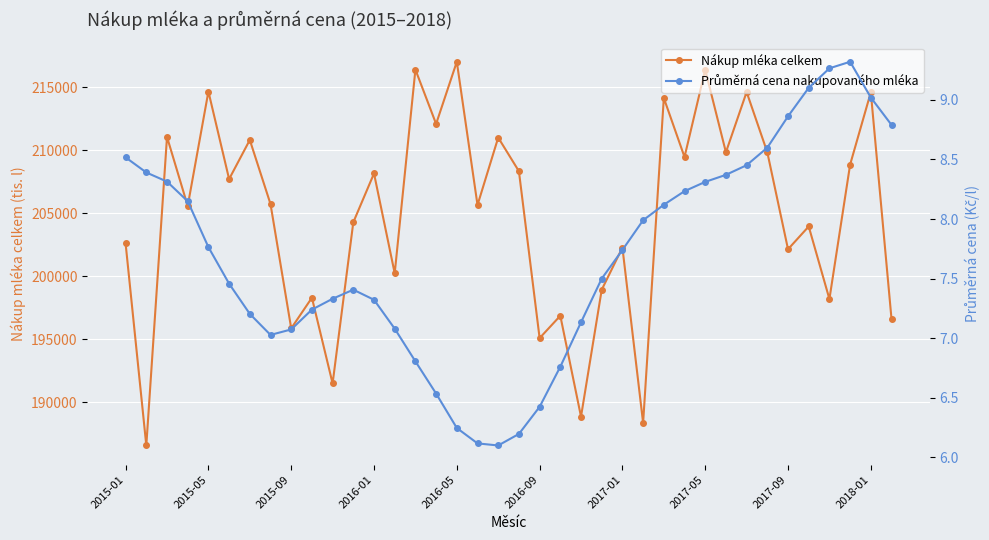

List the series in order of their overall mean, highest first.

Nákup mléka celkem, Průměrná cena nakupovaného mléka